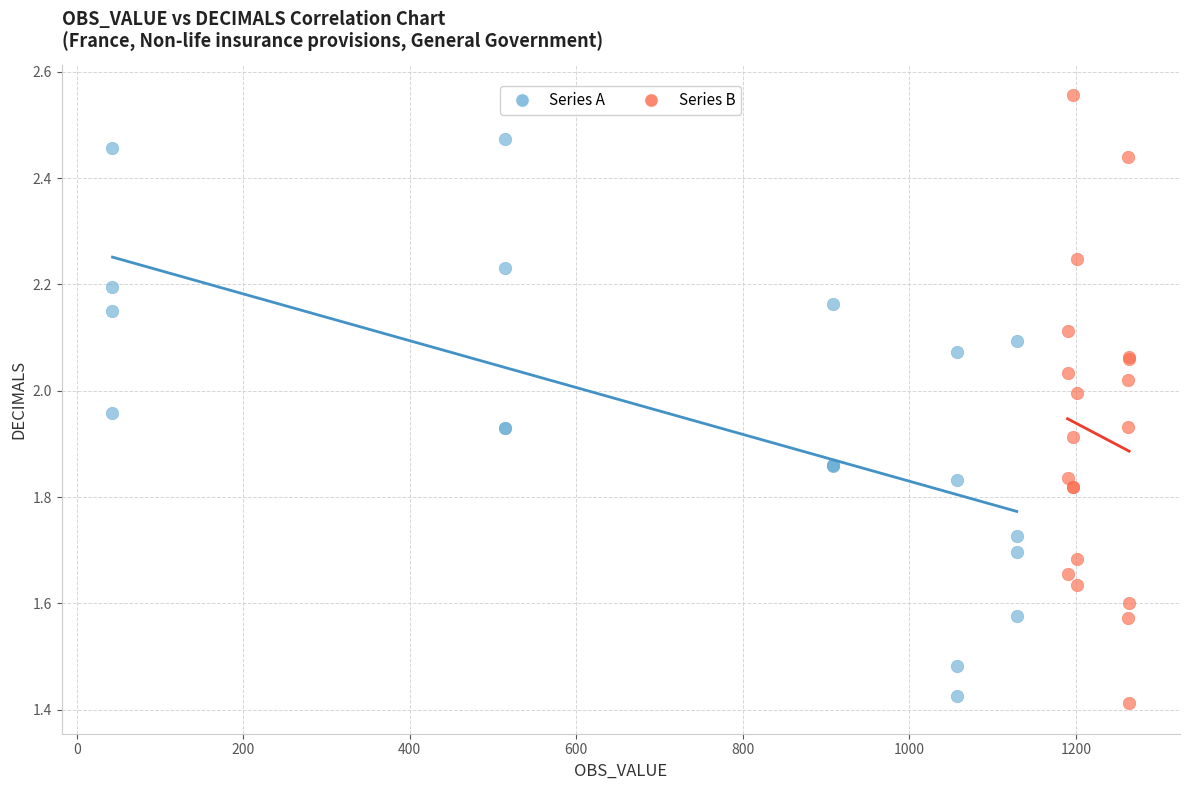

Which series has the widest spread of Y values?

Series B